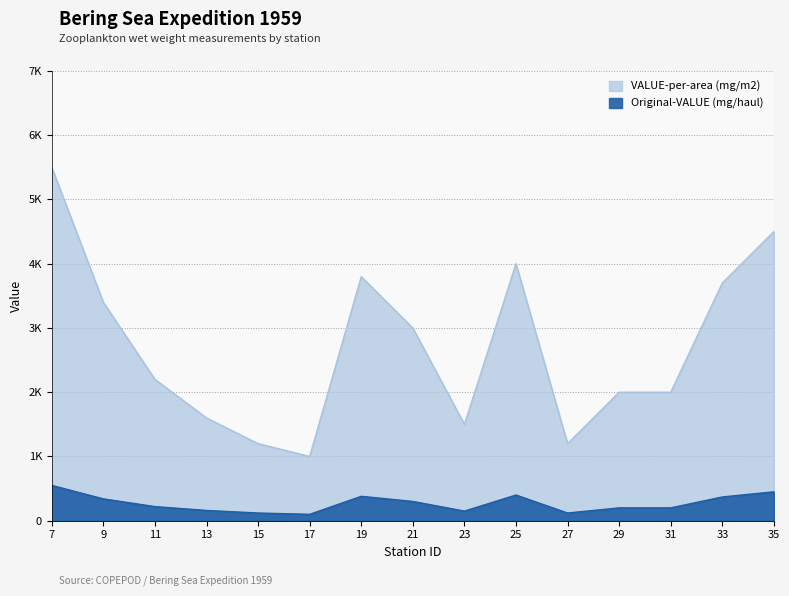

How many lines are shown in the chart?

2